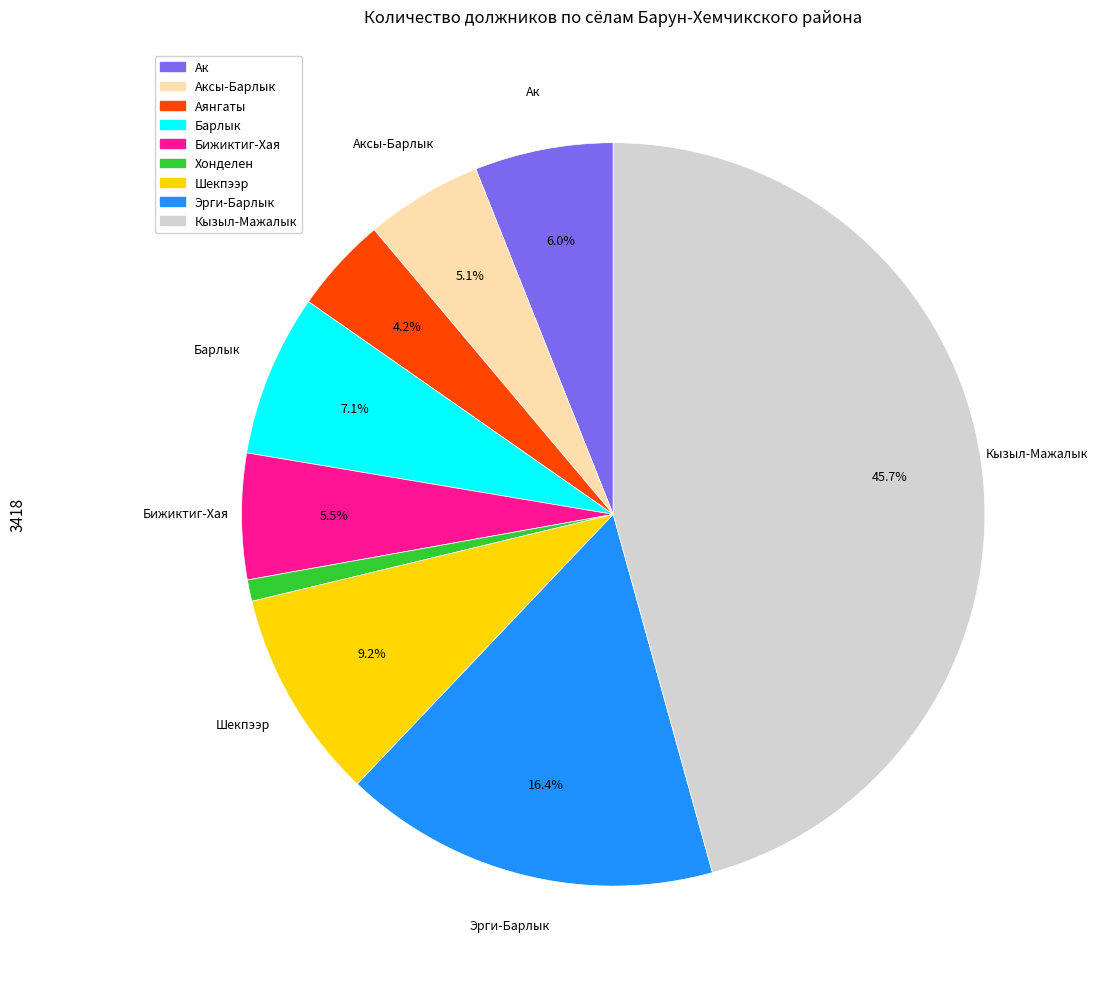

What portion of the pie excludes Ак?

94.0%